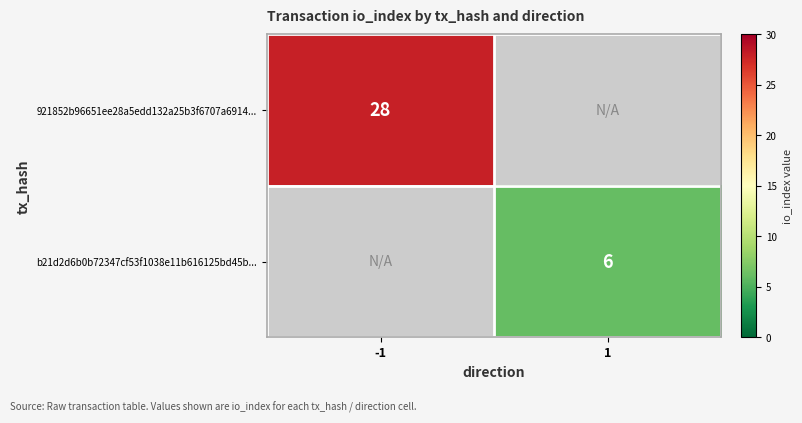

True or false: b21d2d6b0b72347cf53f1038e11b616125bd45b... has a value of 6 at 1.

True